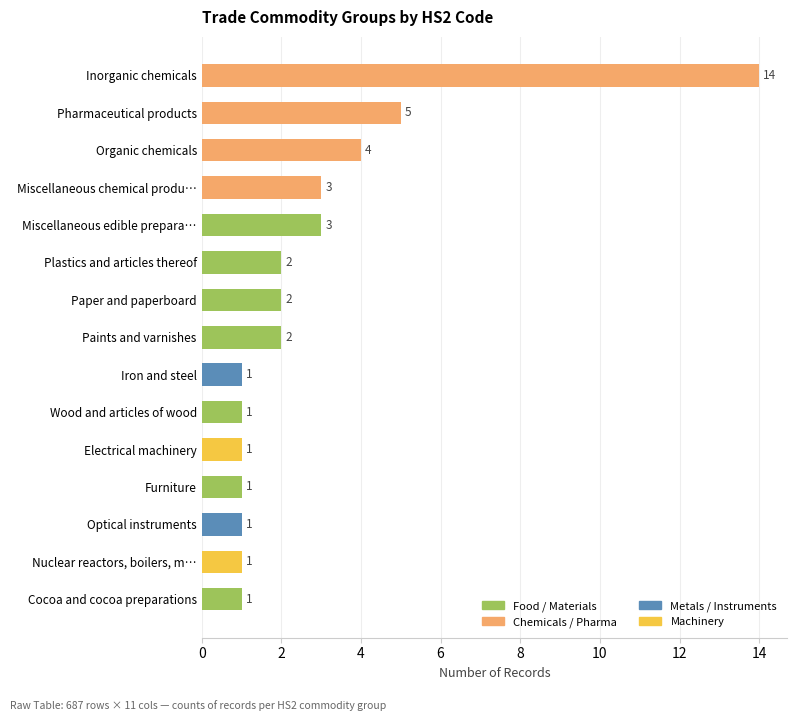

What is the difference between the values at Iron and steel and Inorganic chemicals?

13